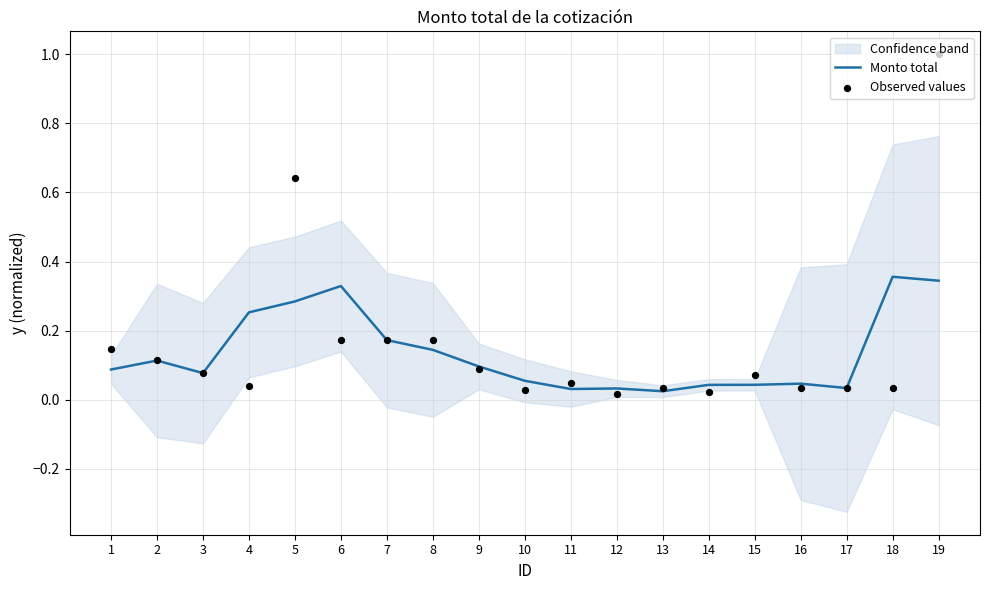

At how many categories does at least one series exceed 0?

19